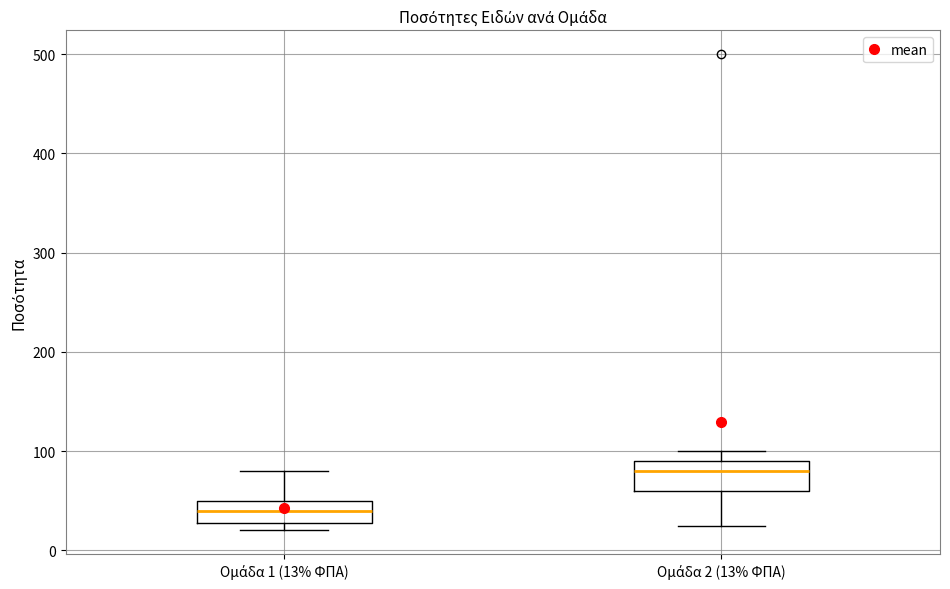

Reading left to right, transcribe this box plot: for each box, give where its median line is, the range the box spans, and where its two whiskers end, as read against the y-axis. The values are not printed on the chart, so give them approximately, as read against the axis.

Ομάδα 1 (13% ΦΠΑ): median 40, box 30 to 50, whiskers 20 to 80
Ομάδα 2 (13% ΦΠΑ): median 80, box 60 to 90, whiskers 30 to 100